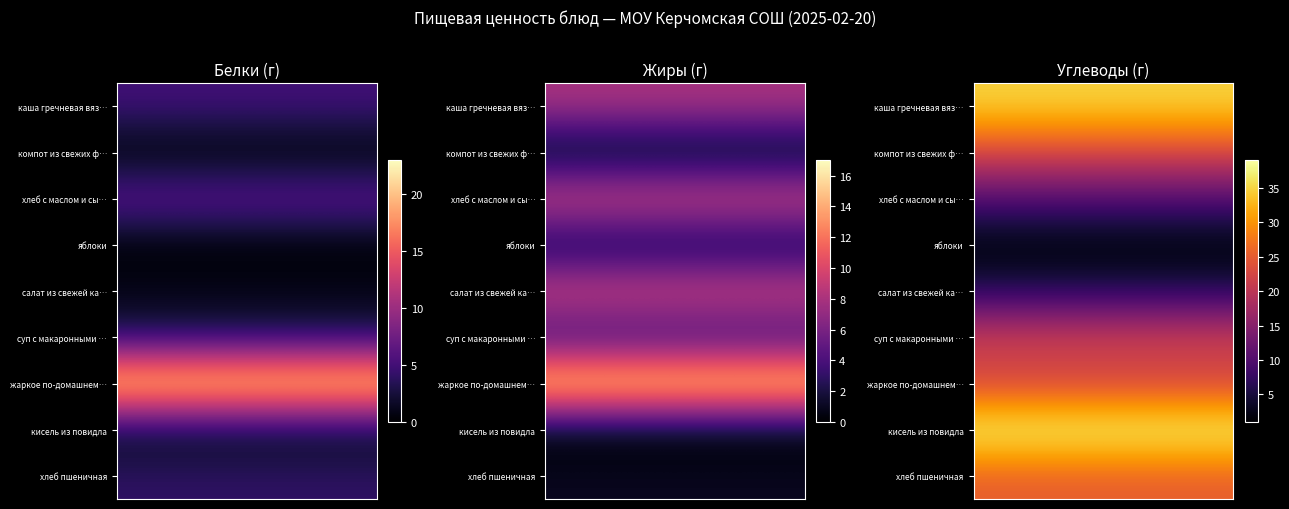

List the series in order of their peak value, lowest first.

яблоки, салат из свежей ка…, хлеб с маслом и сы…, суп с макаронными …, жаркое по-домашнем…, компот из свежих ф…, хлеб пшеничная, каша гречневая вяз…, кисель из повидла